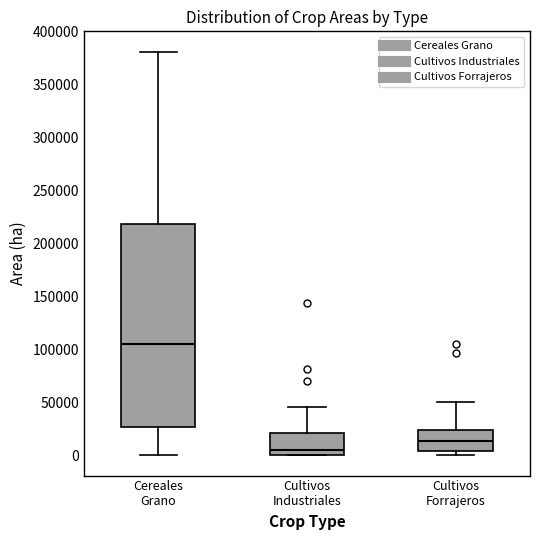

Reading left to right, transcribe this box plot: for each box, give where its median line is, the range the box spans, and where its two whiskers end, as read against the y-axis. The values are not printed on the chart, so give them approximately, as read against the axis.

Cereales Grano: median 105000, box 25000 to 220000, whiskers 0 to 380000
Cultivos Industriales: median 5000, box 0 to 20000, whiskers 0 to 45000
Cultivos Forrajeros: median 15000, box 5000 to 25000, whiskers 0 to 50000